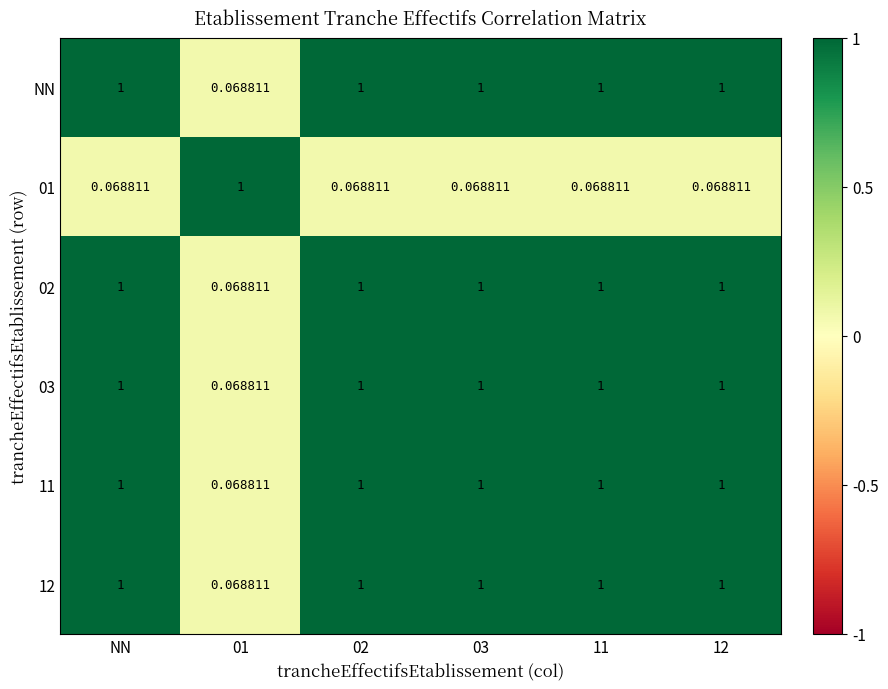

How many series are shown in this chart?

6